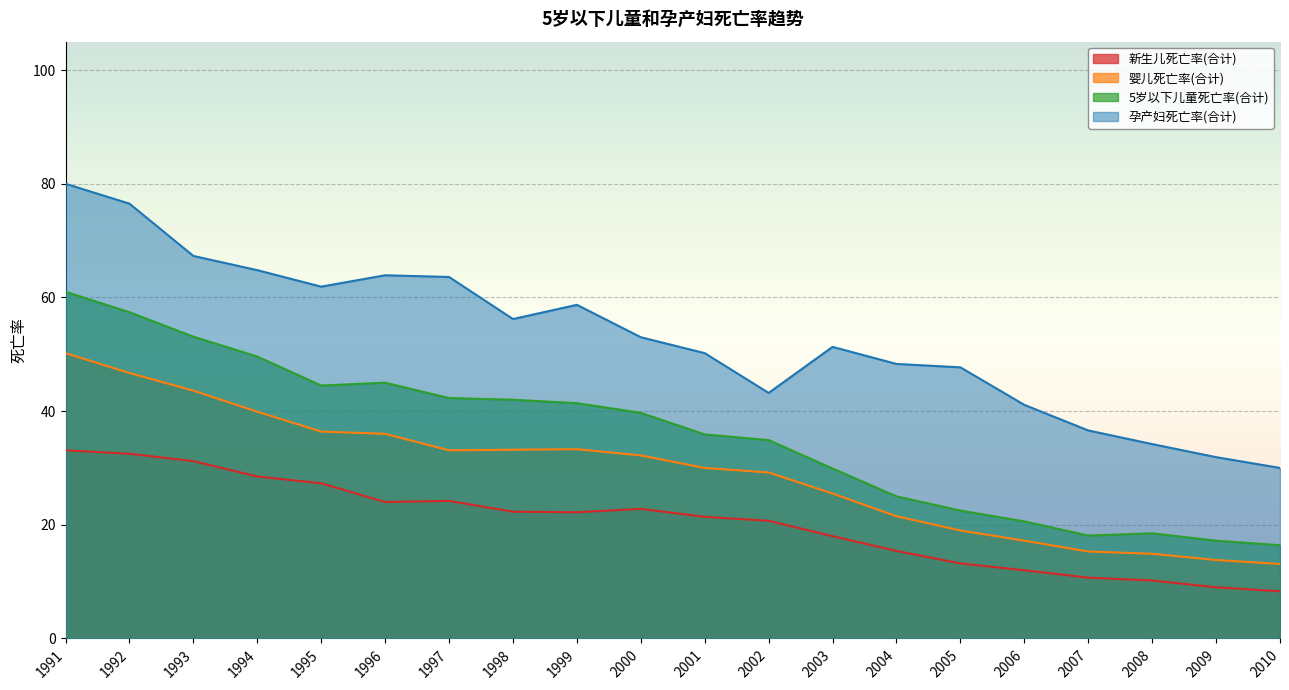

List the labels in order of 新生儿死亡率(合计) value, largest first.

1991, 1992, 1993, 1994, 1995, 1997, 1996, 2000, 1998, 1999, 2001, 2002, 2003, 2004, 2005, 2006, 2007, 2008, 2009, 2010